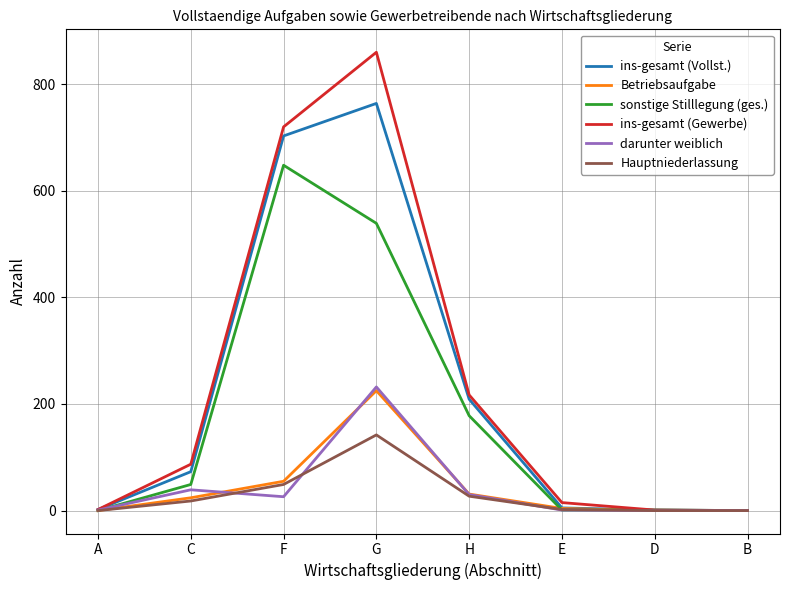

At which category is the sum across all series the highest?

G